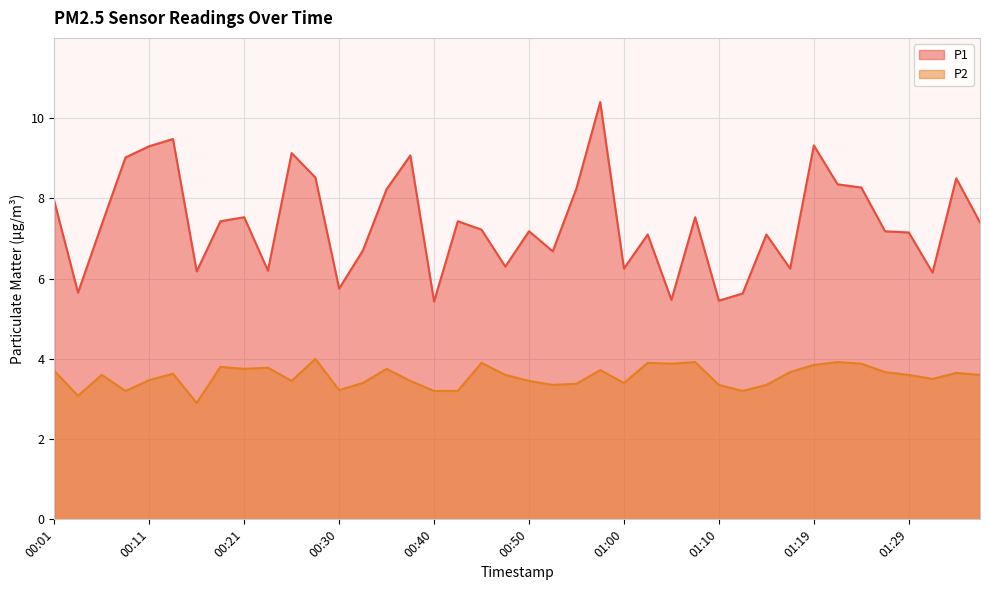

Where is the first local minimum for P2?

00:03